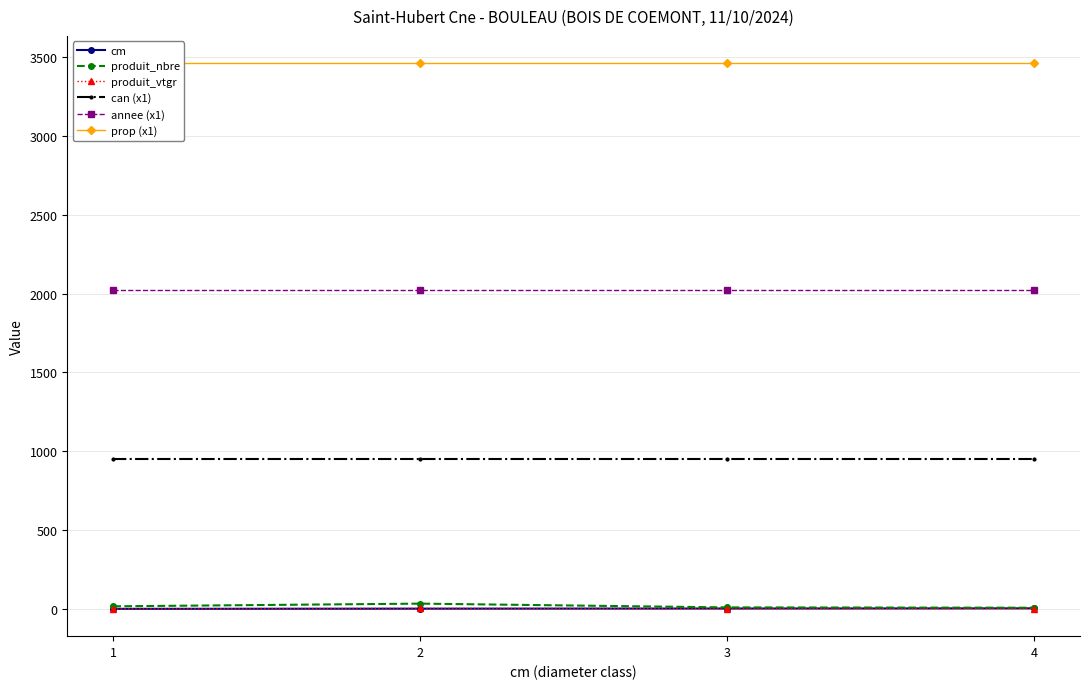

Rank the series at 2 from lowest to highest value.

cm, produit_vtgr, produit_nbre, can (x1), annee (x1), prop (x1)